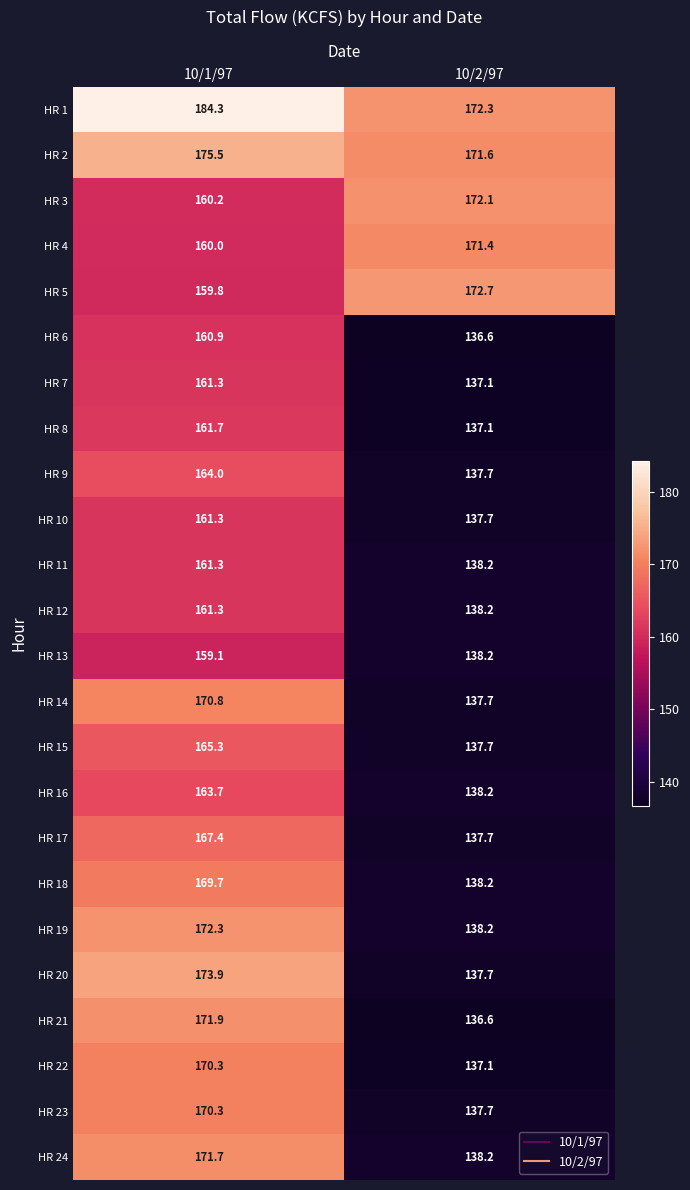

Which series has the largest total across all categories?

HR 1